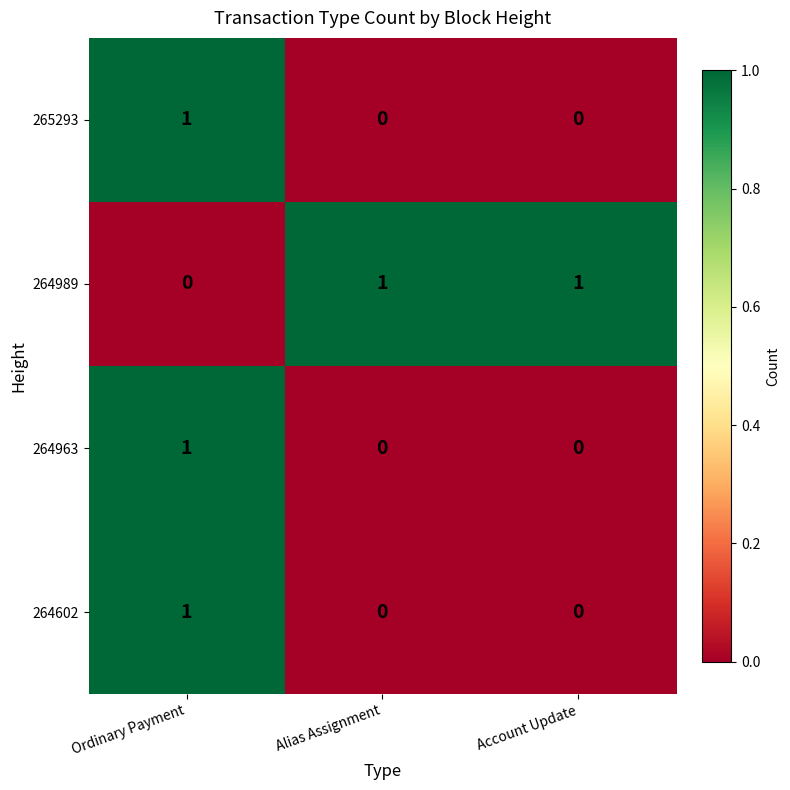

Reading right to left, extract all data points from this chart.

265293: Account Update=0	Alias Assignment=0	Ordinary Payment=1
264989: Account Update=1	Alias Assignment=1	Ordinary Payment=0
264963: Account Update=0	Alias Assignment=0	Ordinary Payment=1
264602: Account Update=0	Alias Assignment=0	Ordinary Payment=1